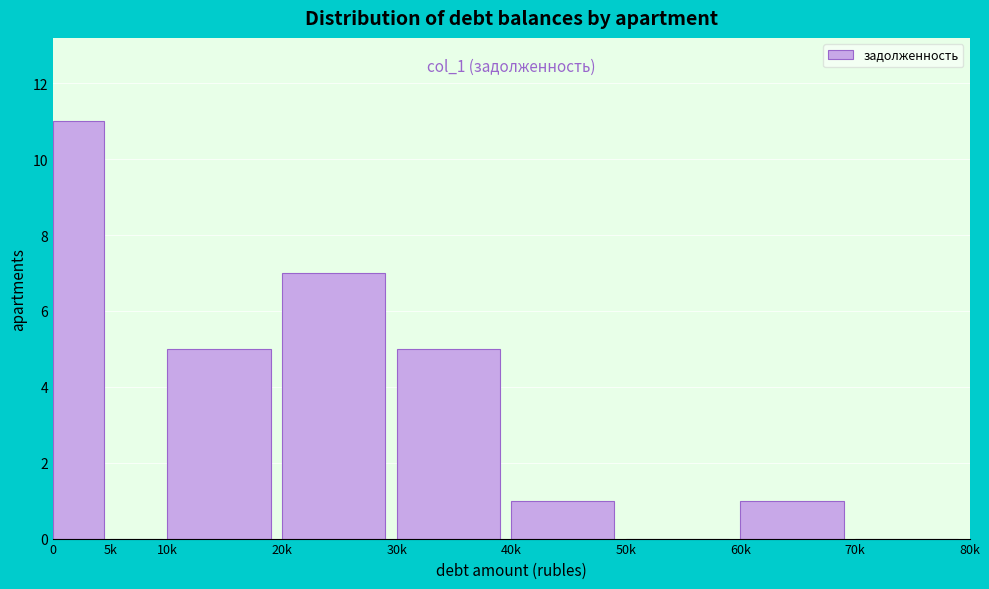

Reading left to right, transcribe all the data shown in this chart.

0=11	5k=0	10k=5	20k=7	30k=5	40k=1	50k=0	60k=1	70k=0